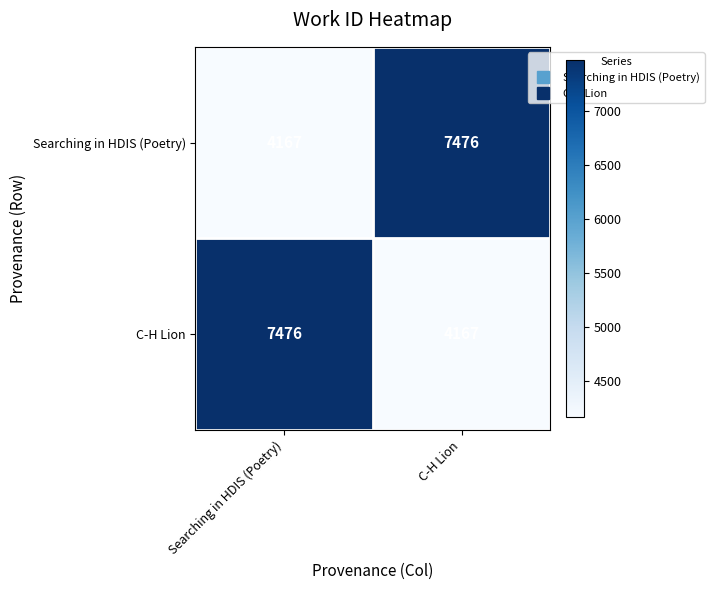

At which label is C-H Lion closest to 5821?

C-H Lion